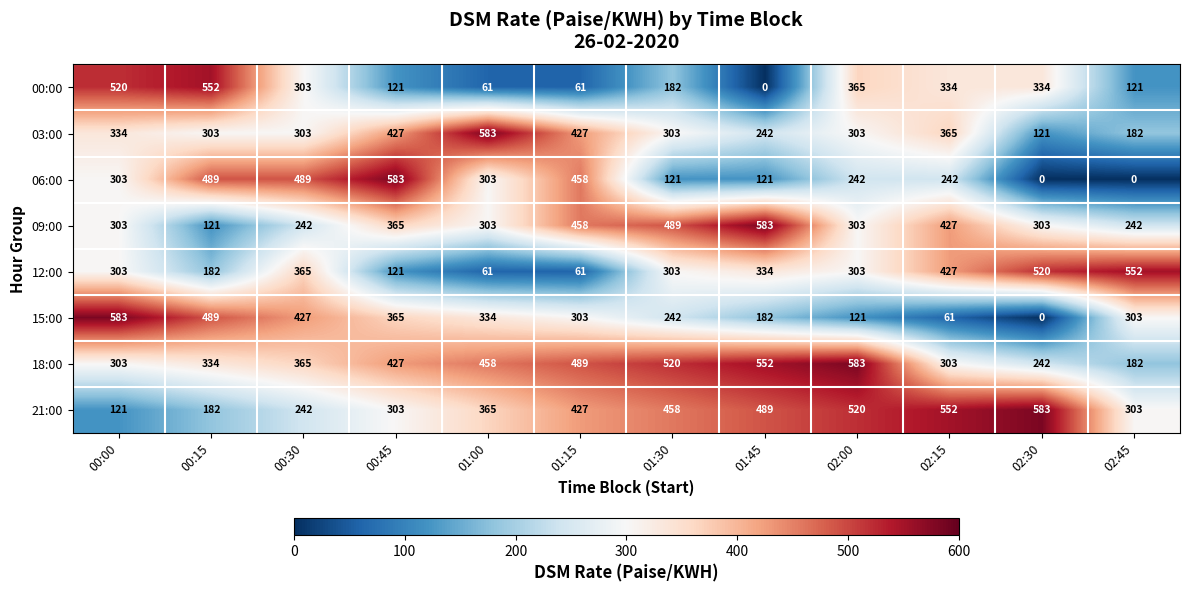

What is the difference between the highest and lowest values at 00:30?

247